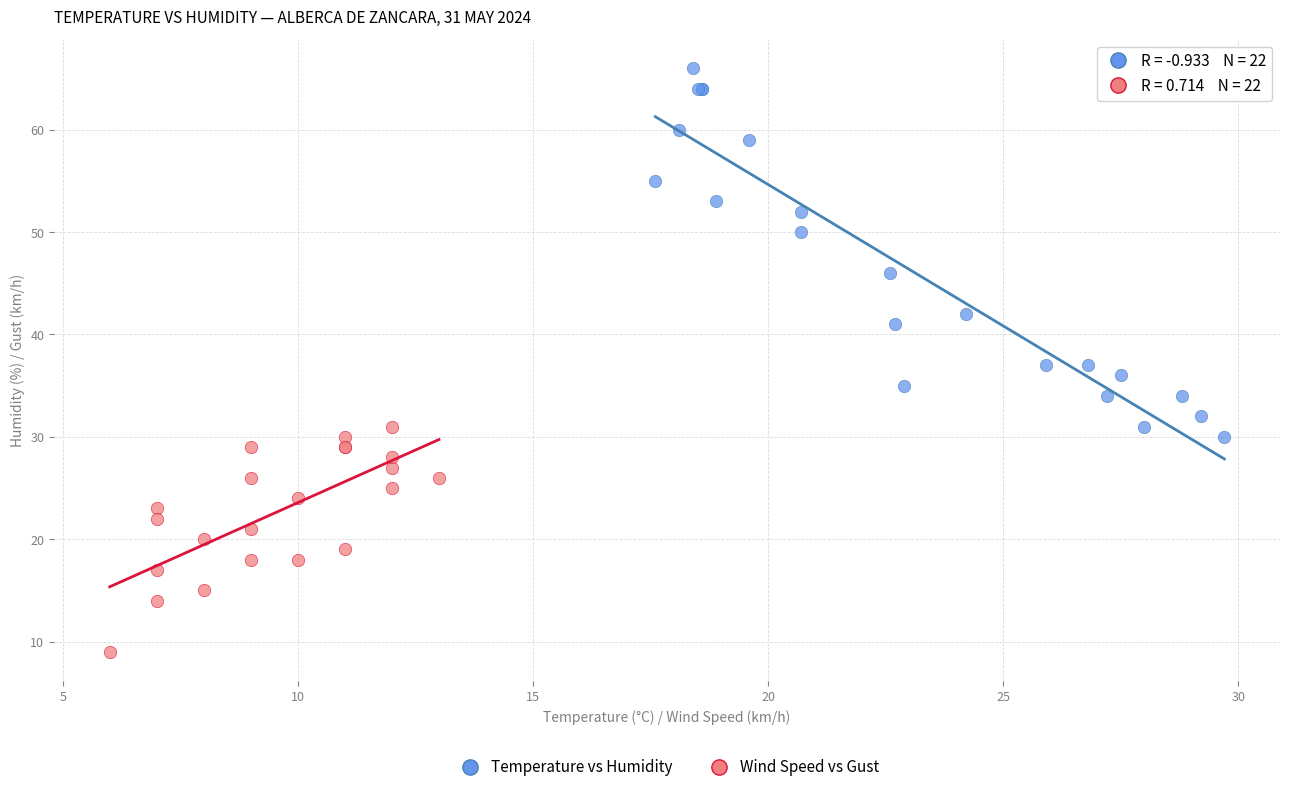

Which series has the widest spread of Y values?

Temperature vs Humidity